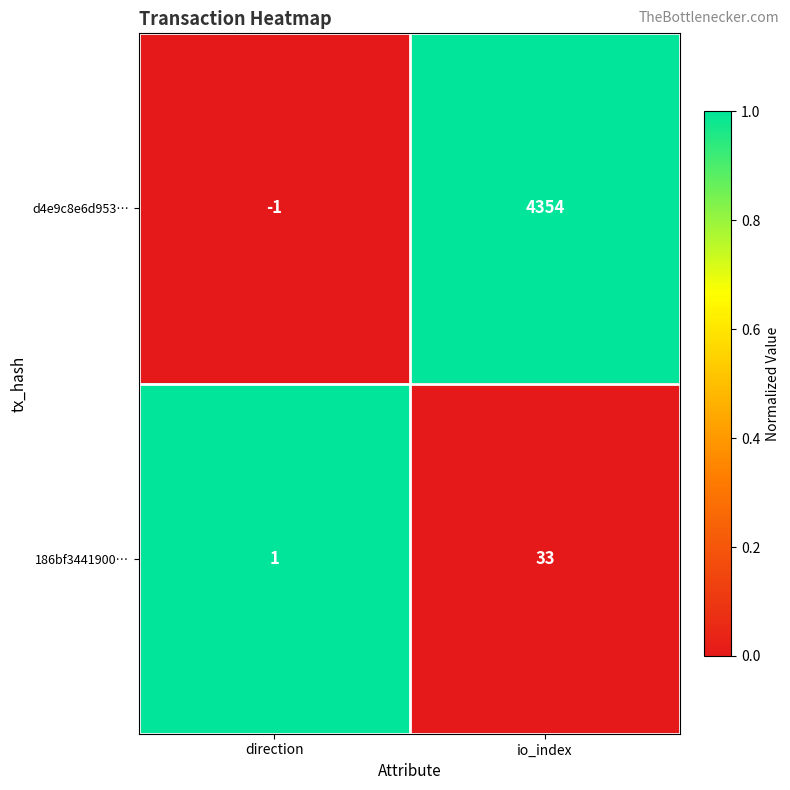

What is the highest value of the 186bf3441900… series?

33